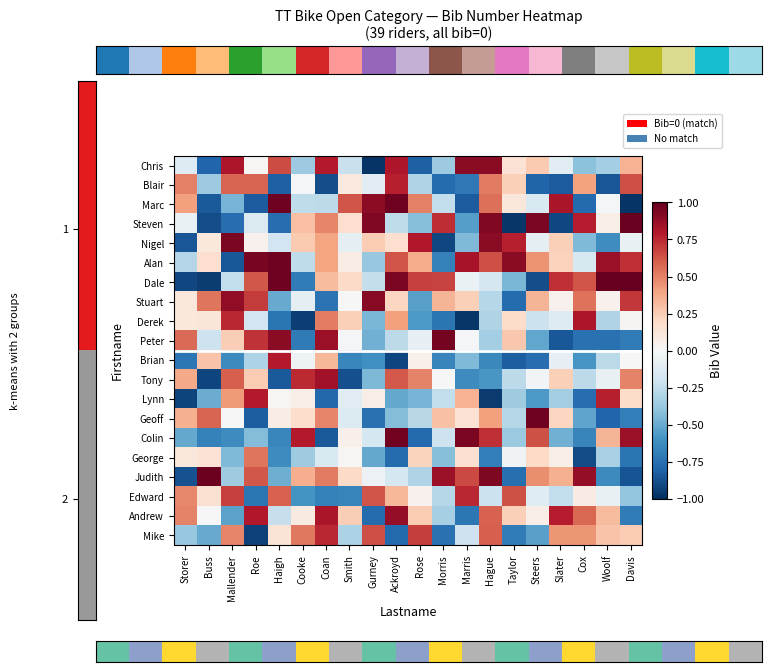

Which category has the lowest value across all series?

Davis